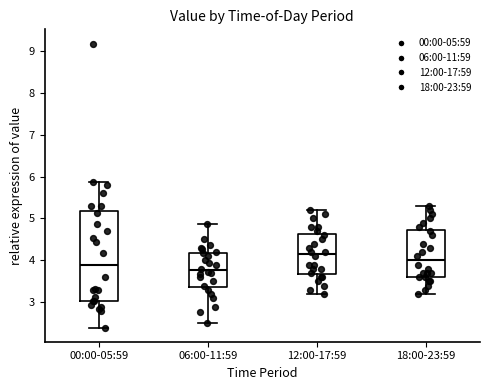

Reading left to right, transcribe this box plot: for each box, give where its median line is, the range the box spans, and where its two whiskers end, as read against the y-axis. The values are not printed on the chart, so give them approximately, as read against the axis.

00:00-05:59: median 3.9, box 3.0 to 5.2, whiskers 2.4 to 5.9
06:00-11:59: median 3.8, box 3.4 to 4.2, whiskers 2.5 to 4.9
12:00-17:59: median 4.2, box 3.7 to 4.6, whiskers 3.2 to 5.2
18:00-23:59: median 4.0, box 3.6 to 4.7, whiskers 3.2 to 5.3